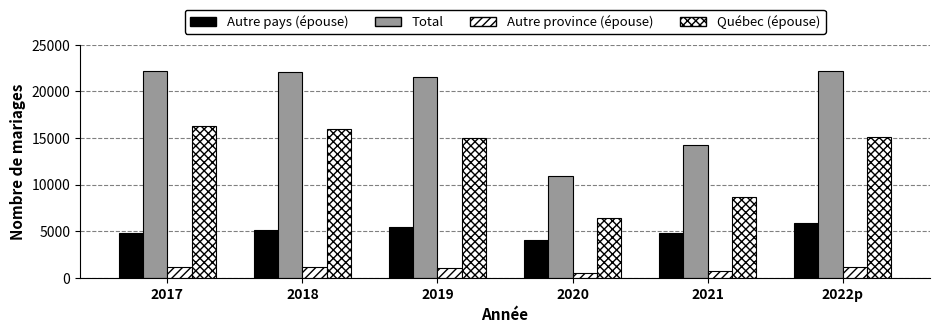

What is the difference between the maximum and second lowest values in the Total series?

7986